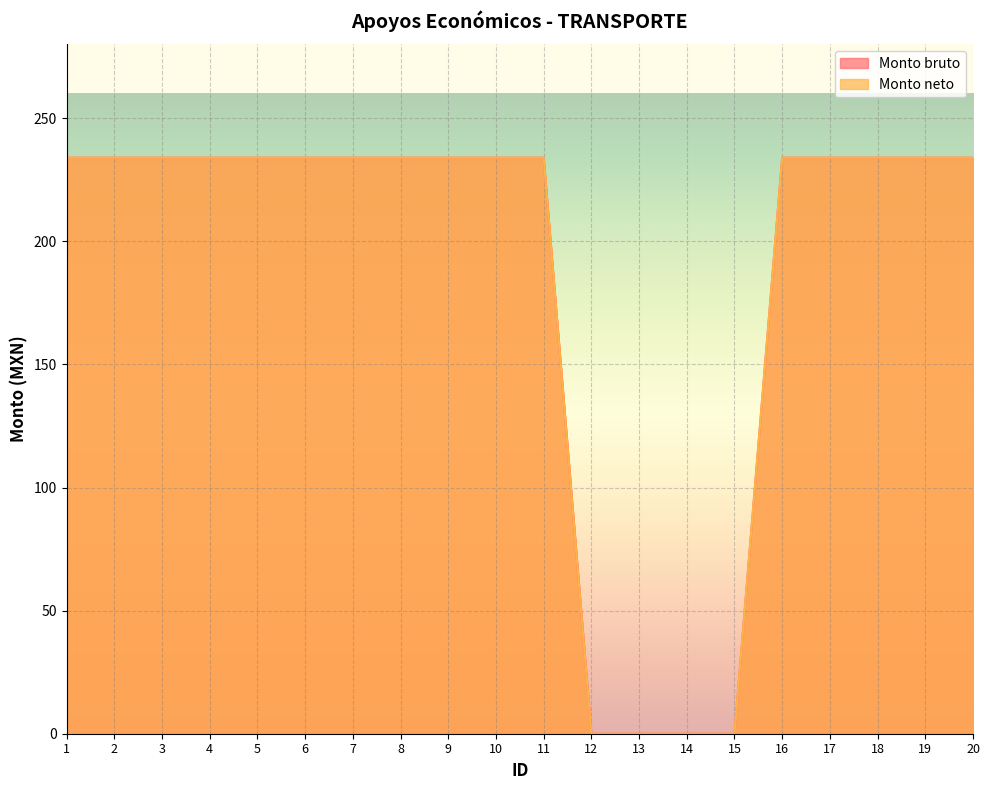

Does the chart display data point markers on the line(s)?

No